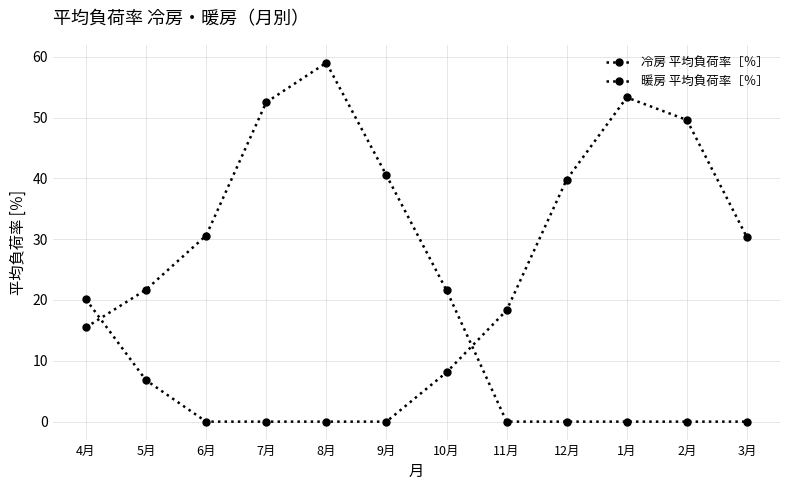

Count the number of data series in this chart.

2